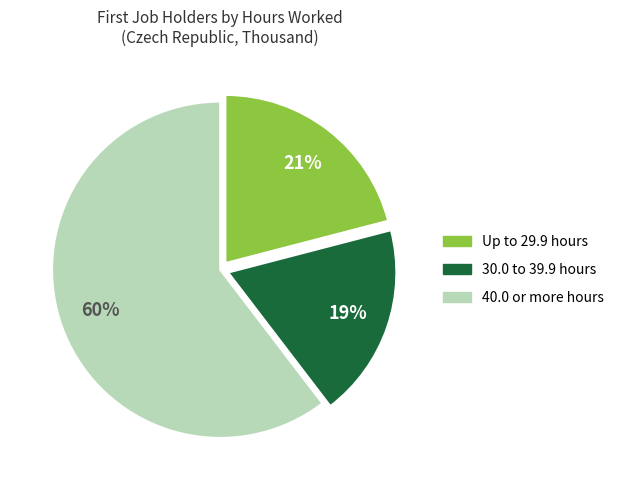

Do 30.0 to 39.9 and Up to 29.9 together represent more than half of the pie?

No